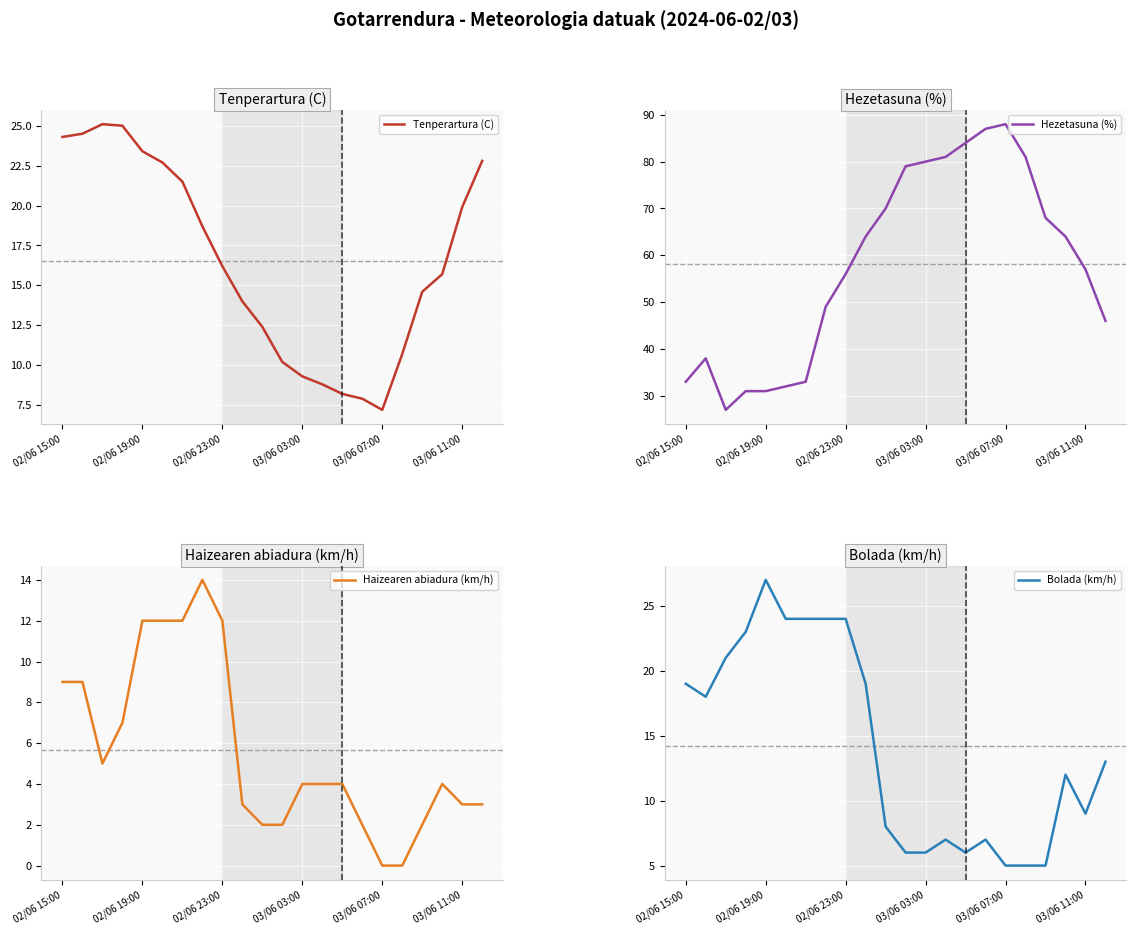

What is the minimum value for Tenperartura (C)?

7.2